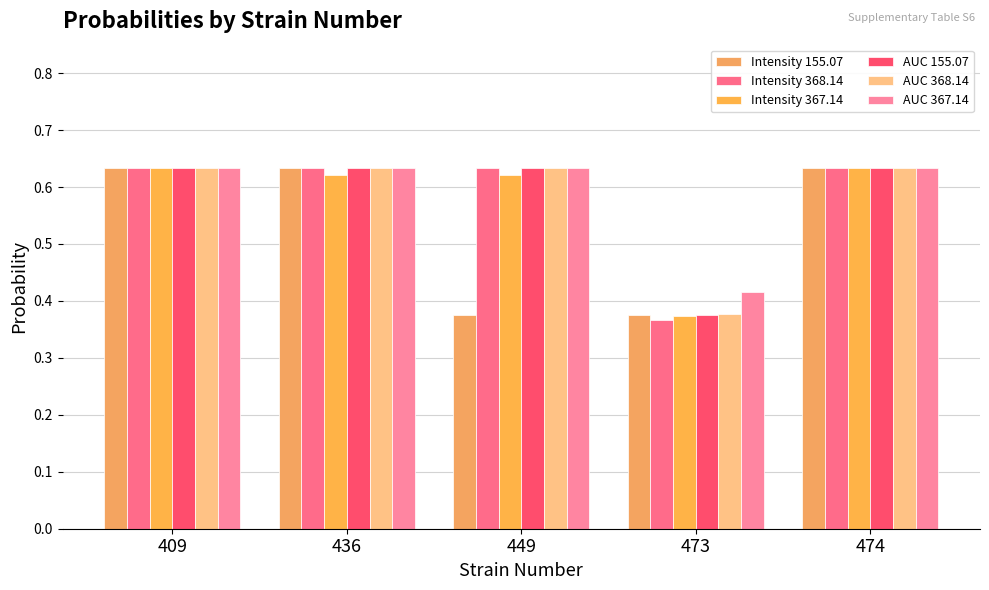

What is the difference between the second highest and minimum values in the AUC 367.14 series?

0.2